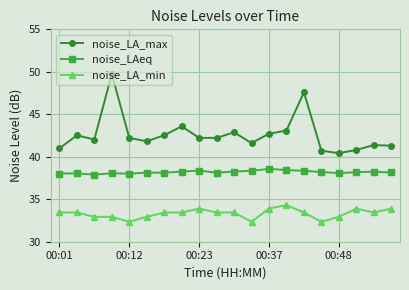

How many lines are shown in the chart?

3